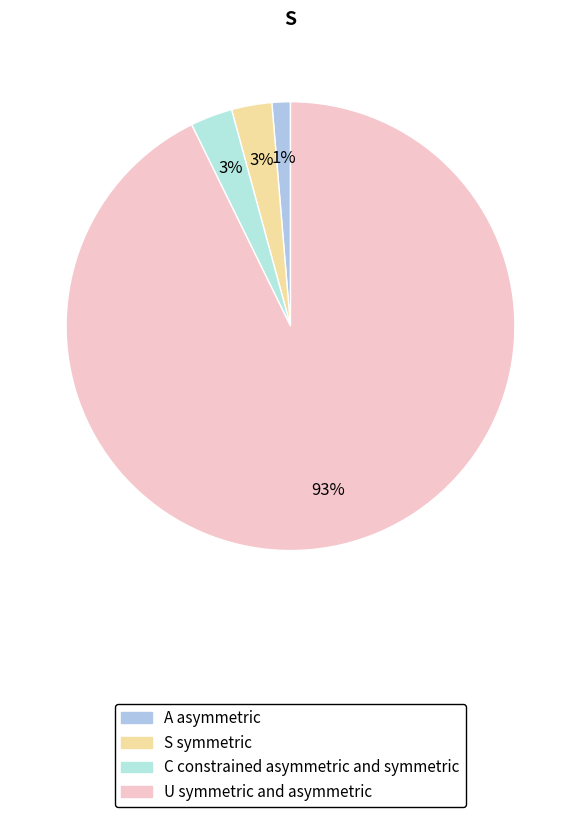

Count the number of slices in the pie.

4